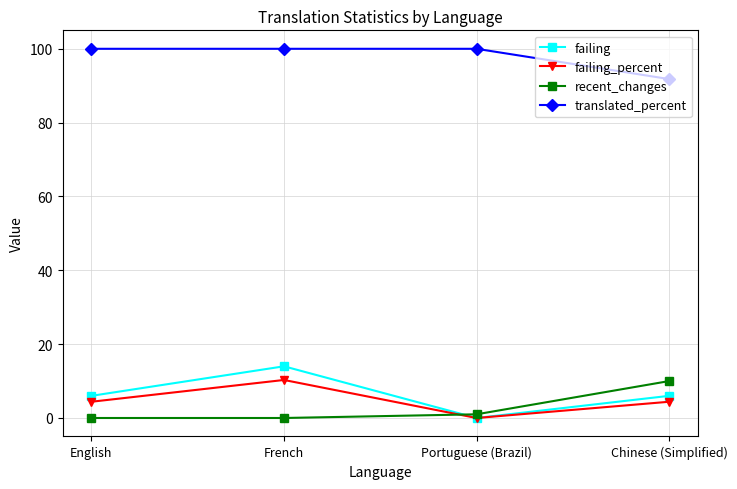

Between English and Chinese (Simplified), which series saw the biggest shift?

recent_changes